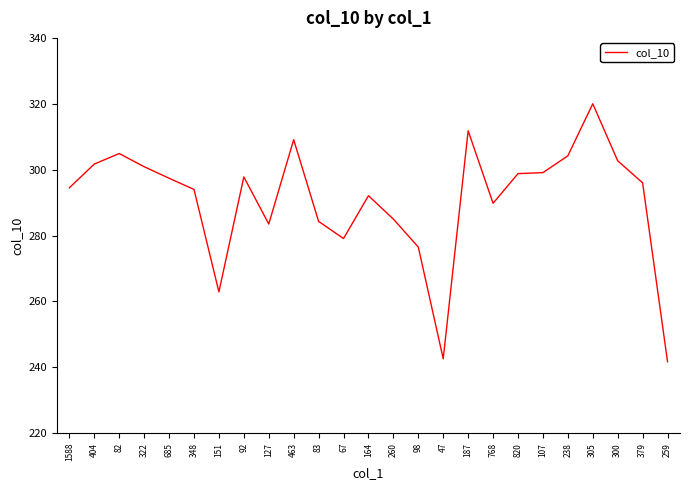

Which category has the highest value across all series?

305